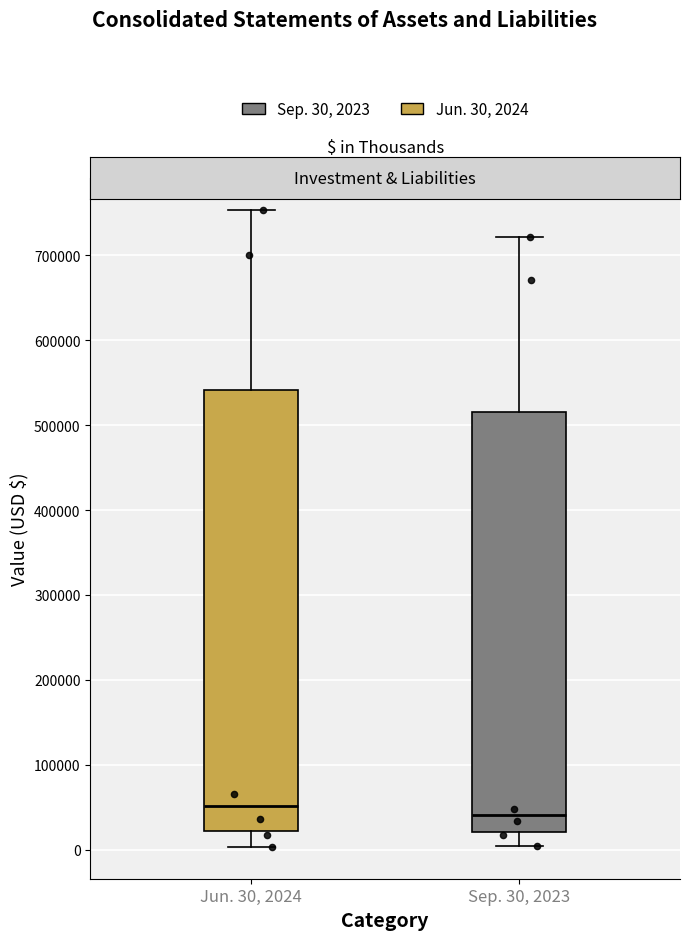

Which box is the tallest, from its lower edge to its upper edge?

Jun. 30, 2024